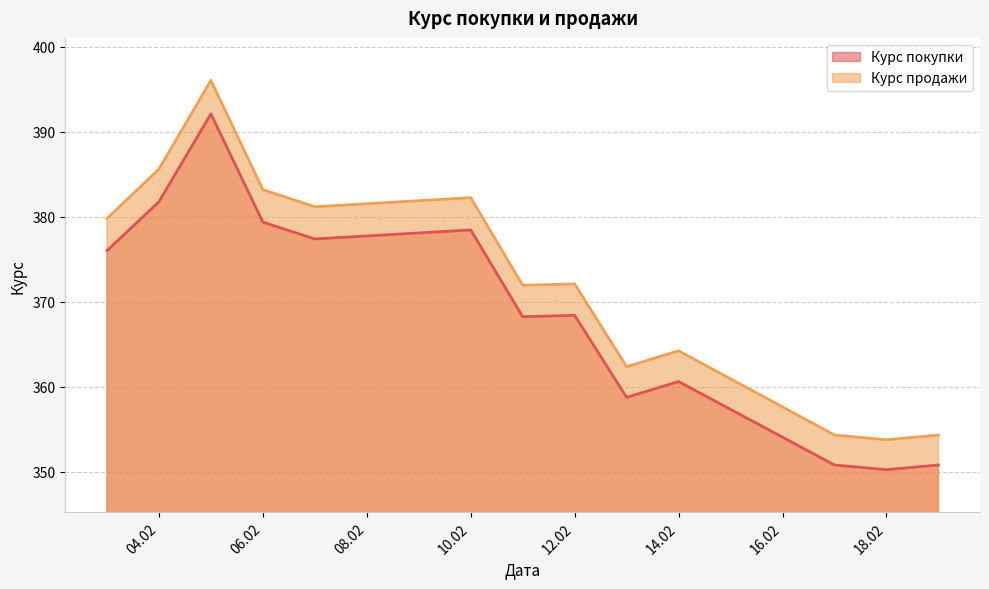

Does the chart display data point markers on the line(s)?

No